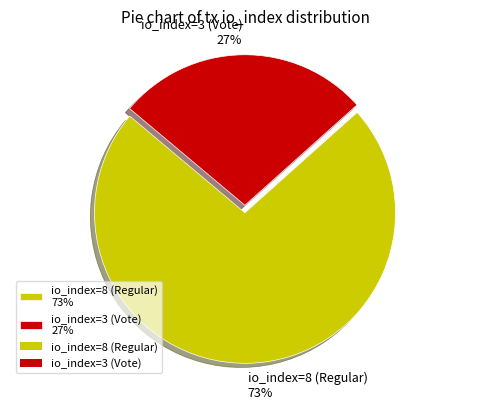

The io_index=3 (Vote) slice represents 14% of the pie. True or false?

False